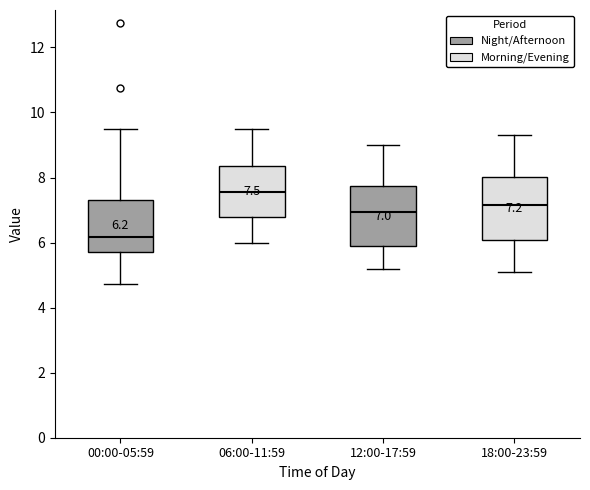

Which box's median line is the highest?

06:00-11:59